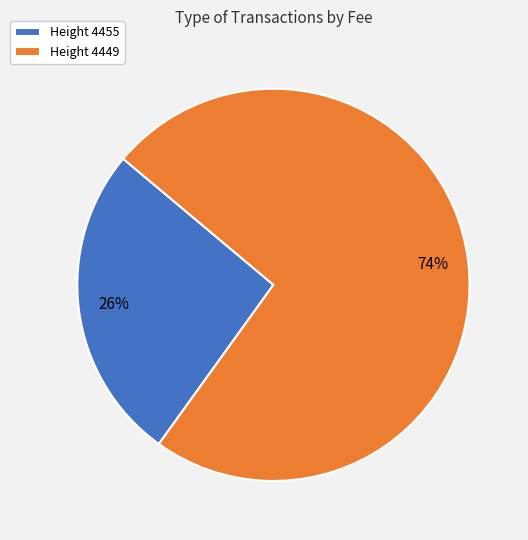

Which category has the biggest portion of the pie?

Height 4449